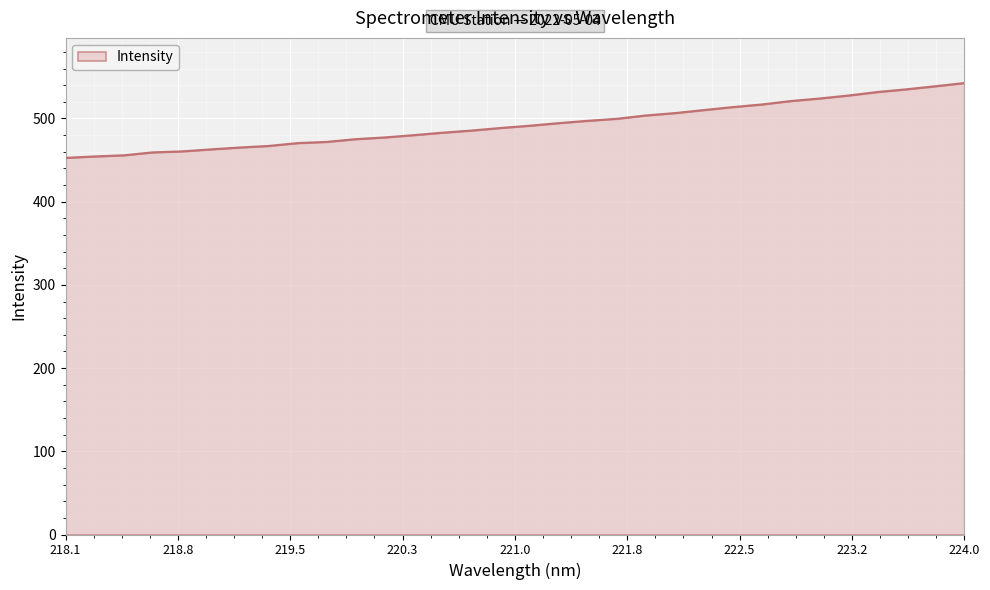

What is the difference between the maximum and minimum values?

89.9